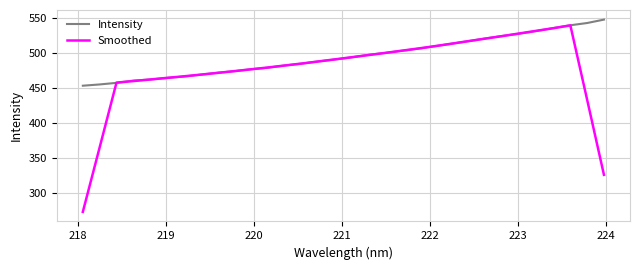

Which series has the widest spread of values?

Smoothed